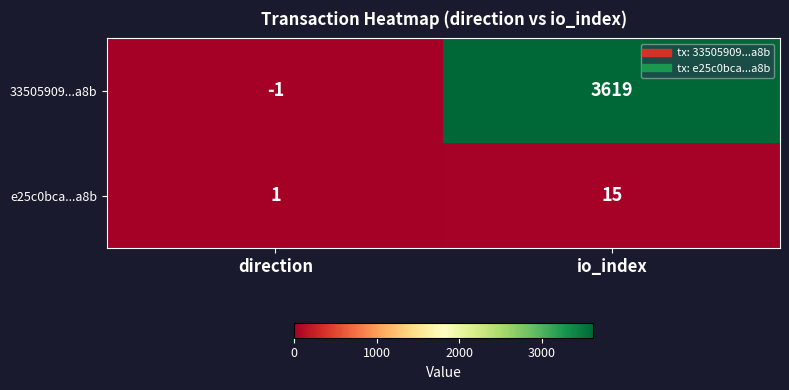

Reading left to right, transcribe all the data shown in this chart.

33505909...a8b: -1	3619
e25c0bca...a8b: 1	15